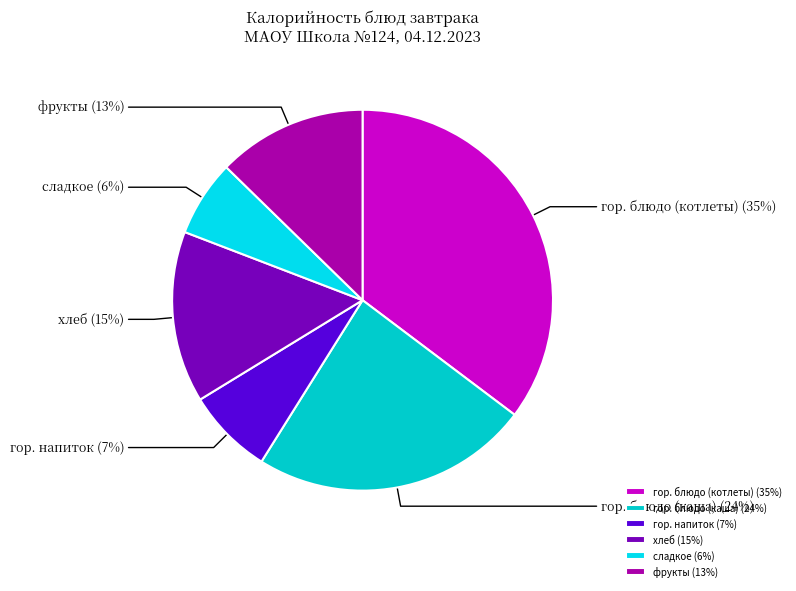

What percentage is the гор. блюдо (котлеты) (35%) slice, to the nearest percent?

35%